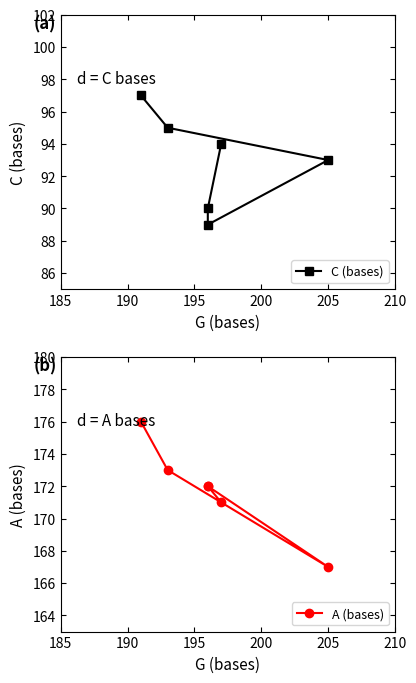

True or false: A (bases) and C (bases) intersect in this chart.

False